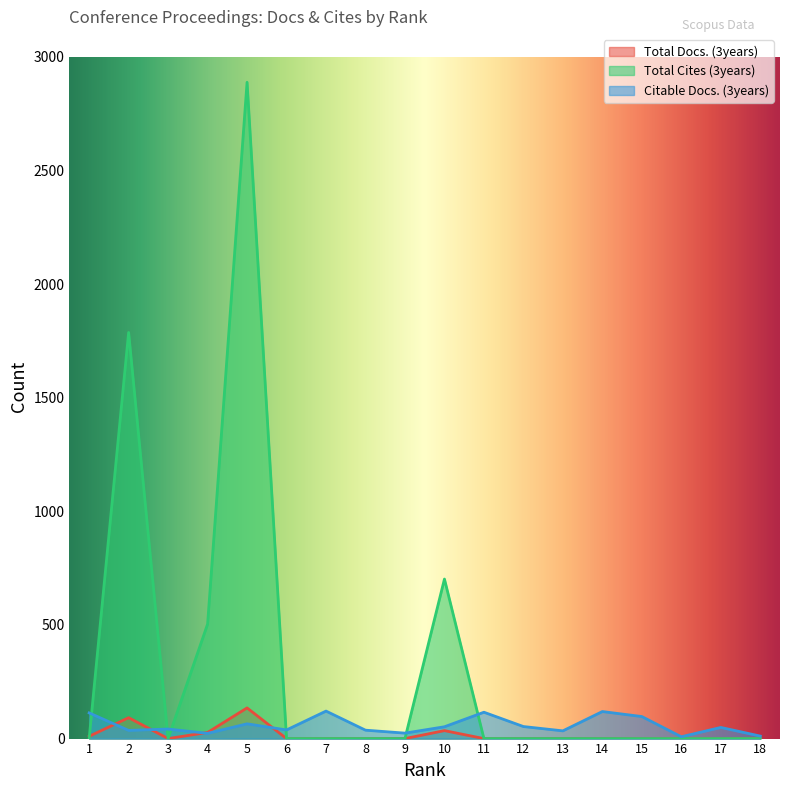

Which series changed the most between 5 and 14?

Total Cites (3years)